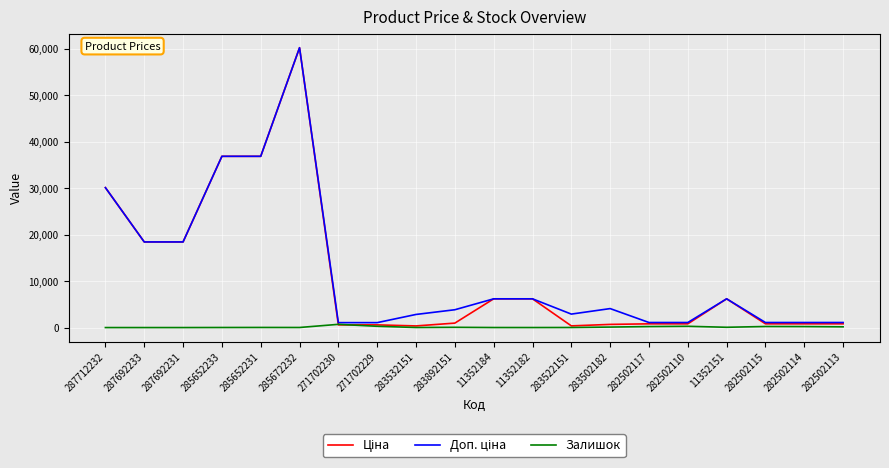

How many values in the Залишок series are below 55?

10